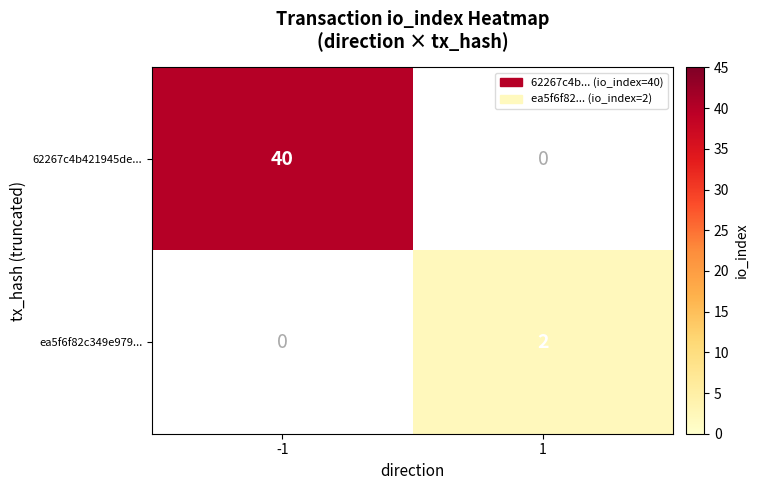

True or false: ea5f6f82c349e979... has a value of 2 at 1.

True